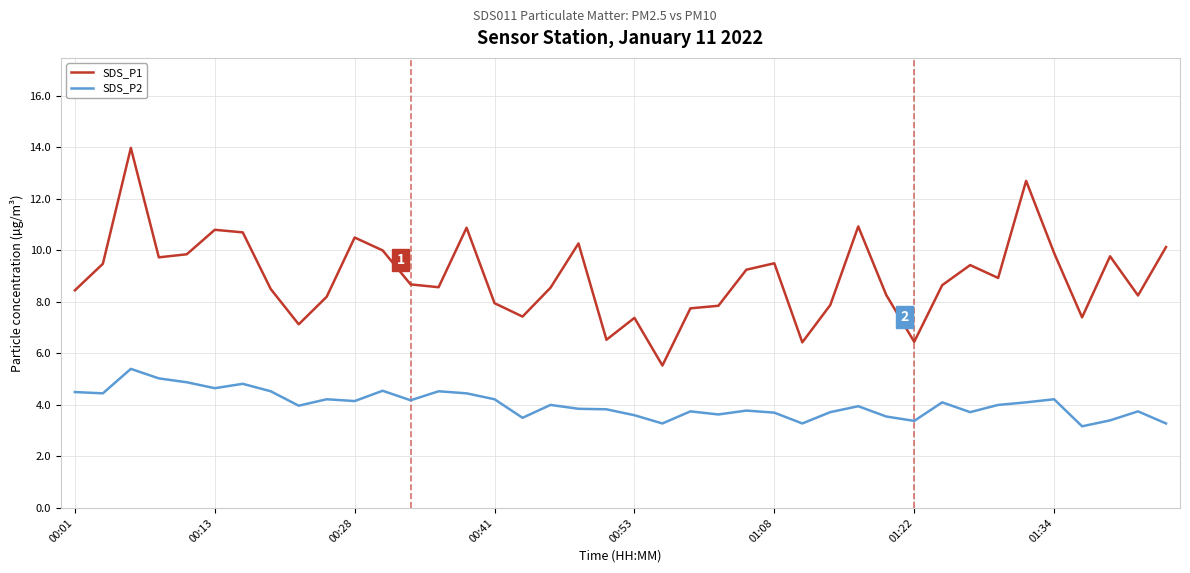

True or false: SDS_P1 and SDS_P2 cross at least once.

False